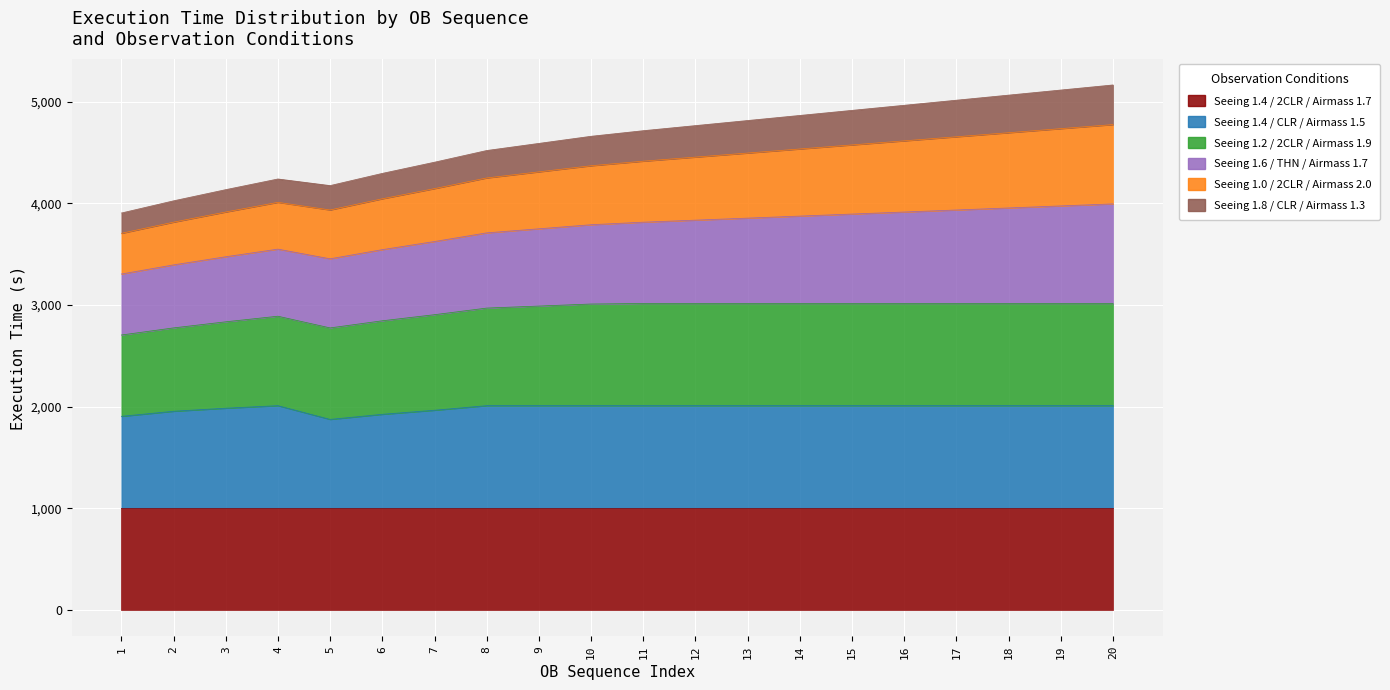

True or false: 2011-05 and 2011-07 intersect in this chart.

False